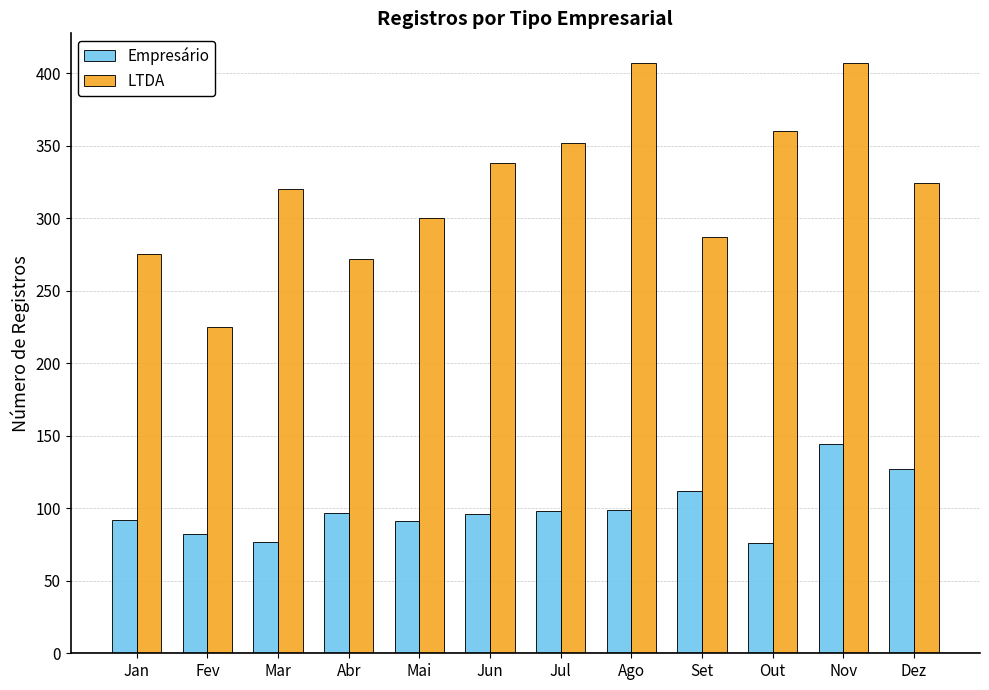

What is the difference between the maximum and minimum values in the LTDA series?

182